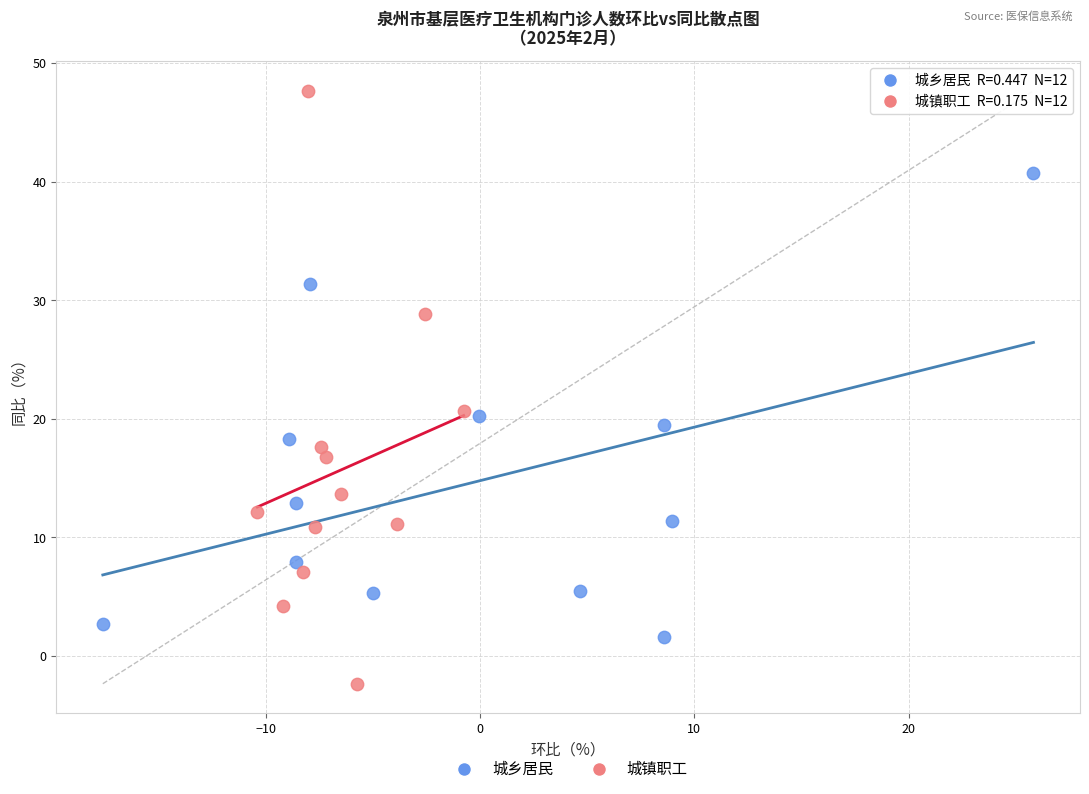

Which series contains the lowest Y value?

城镇职工